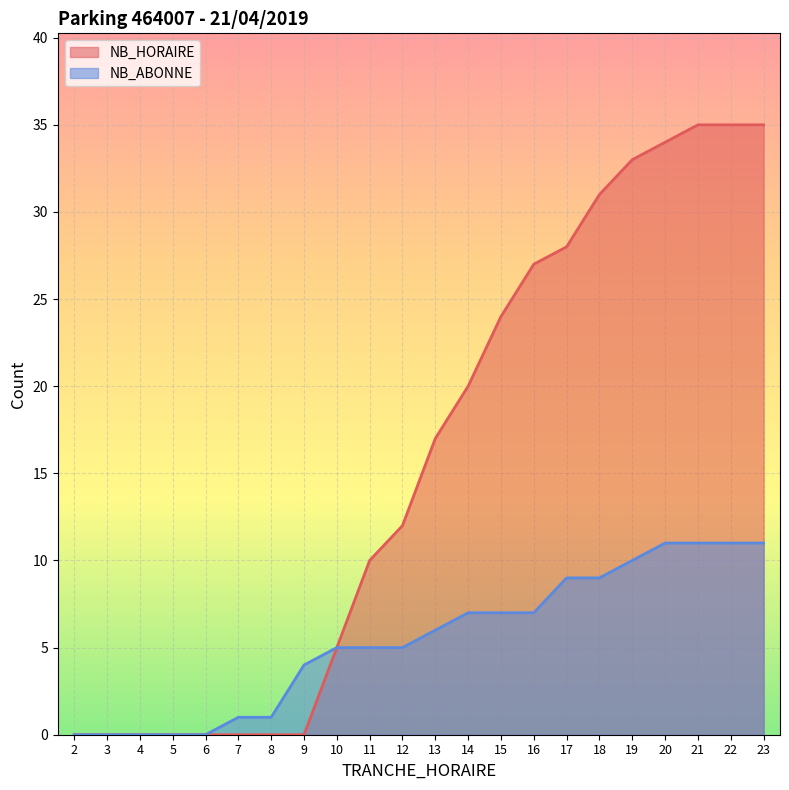

True or false: NB_ABONNE and NB_HORAIRE intersect in this chart.

False